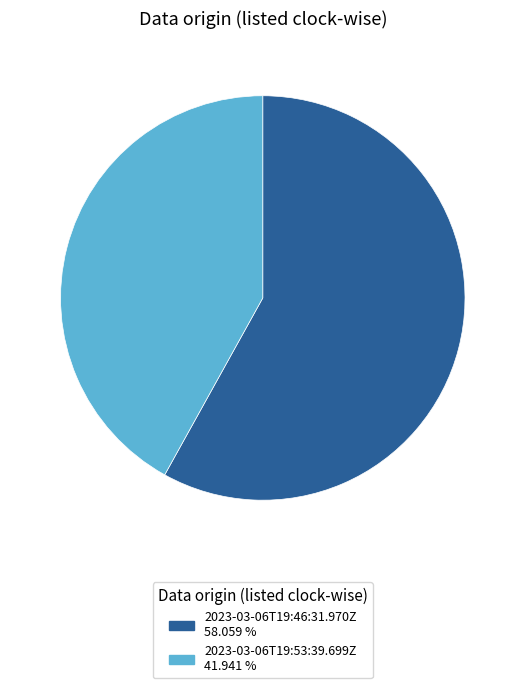

How many segments does this pie chart have?

2